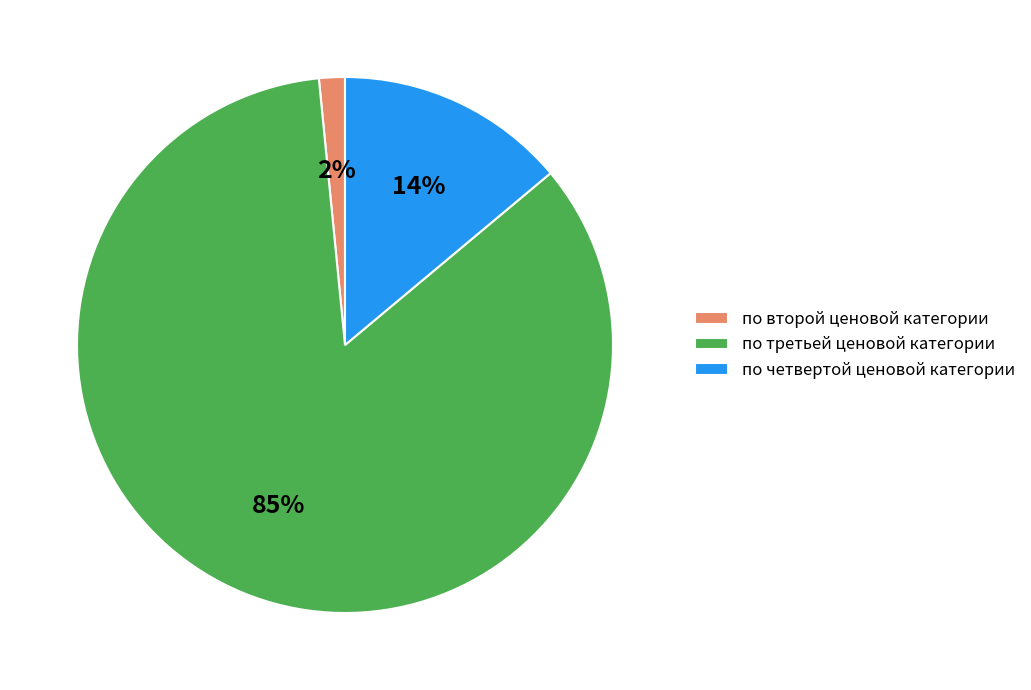

Which category has the smallest portion of the pie?

по второй ценовой категории